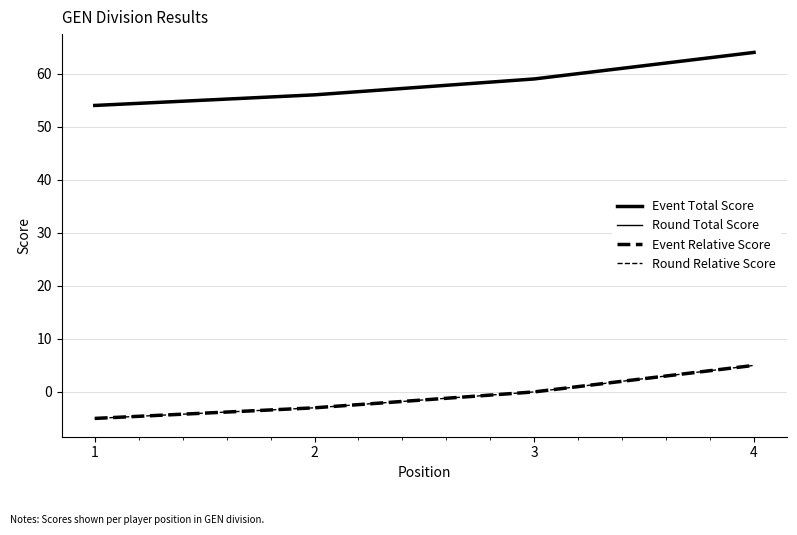

Count the Round Relative Score values in the range -3 to 5.

3